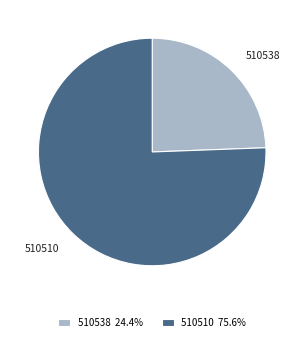

Is the sum of 510510 and 510538 greater than half?

Yes